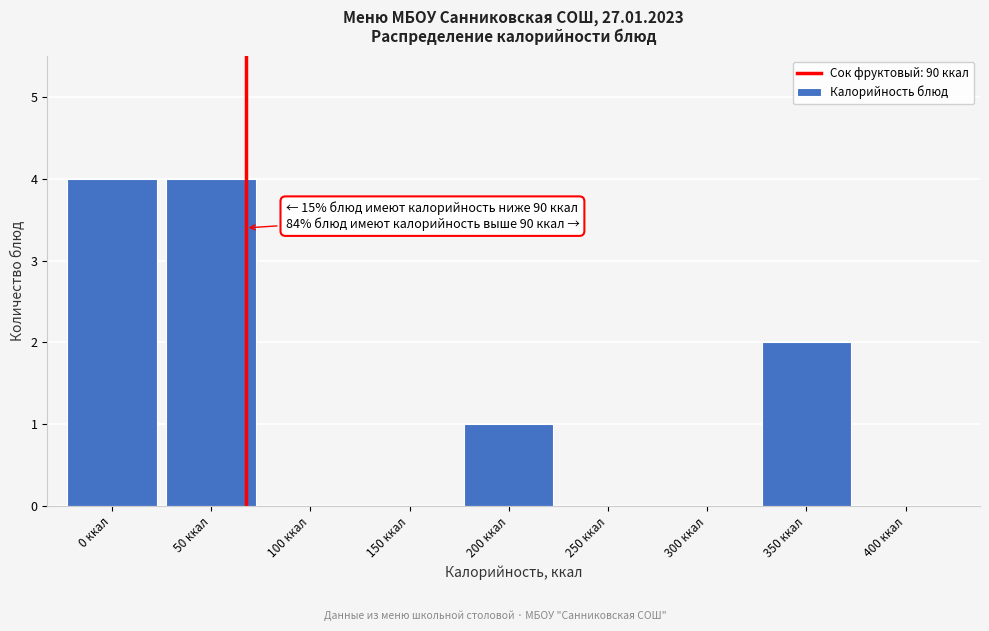

Reading left to right, transcribe all the data shown in this chart.

0 ккал=4	50 ккал=4	100 ккал=0	150 ккал=0	200 ккал=1	250 ккал=0	300 ккал=0	350 ккал=2	400 ккал=0